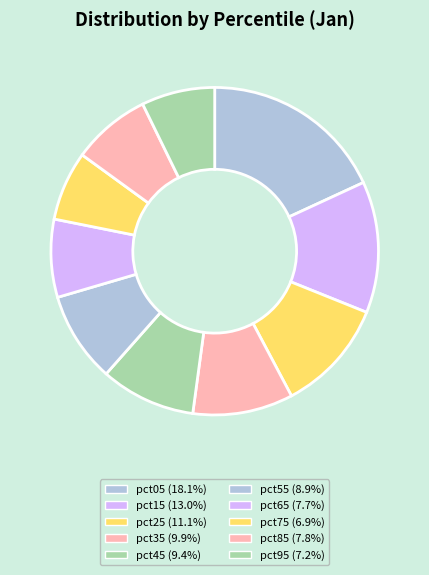

Count the number of slices in the pie.

10